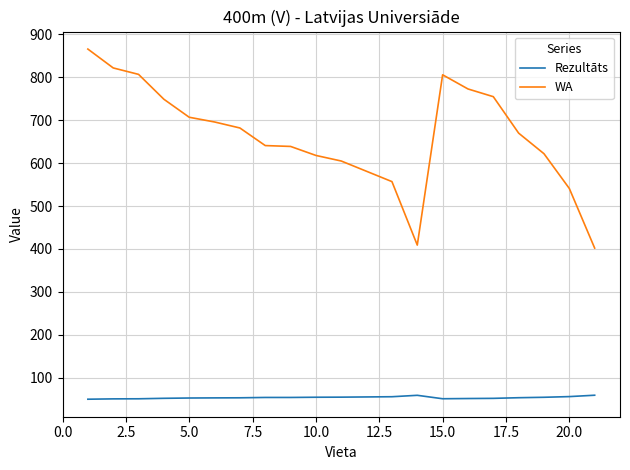

Count the number of data series in this chart.

2